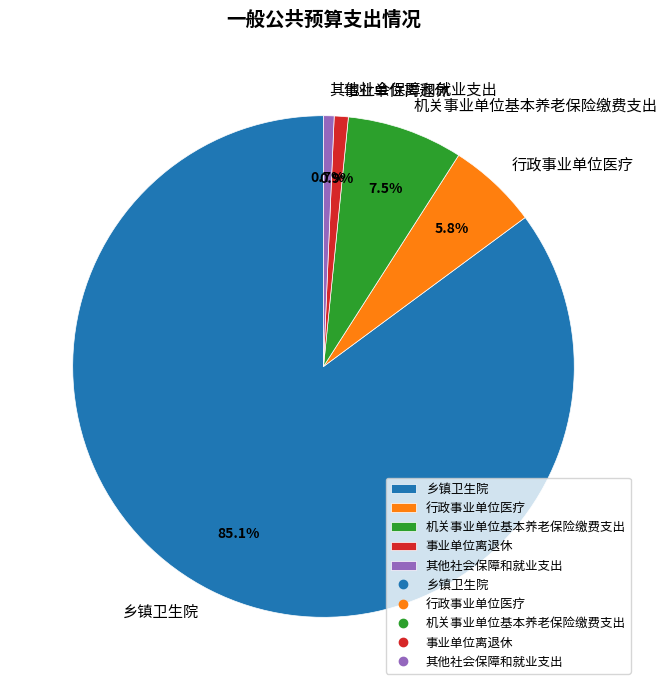

Count the number of slices in the pie.

5